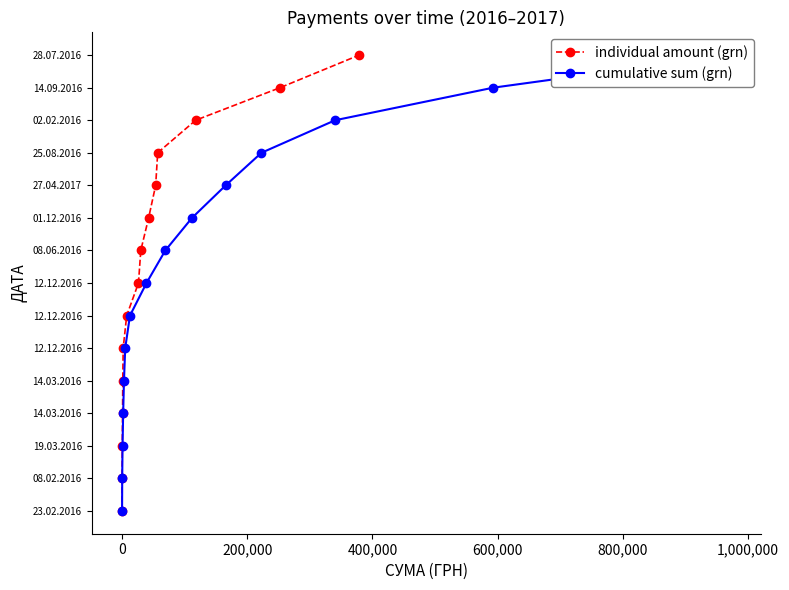

Is this an area chart (filled region under the line)?

No